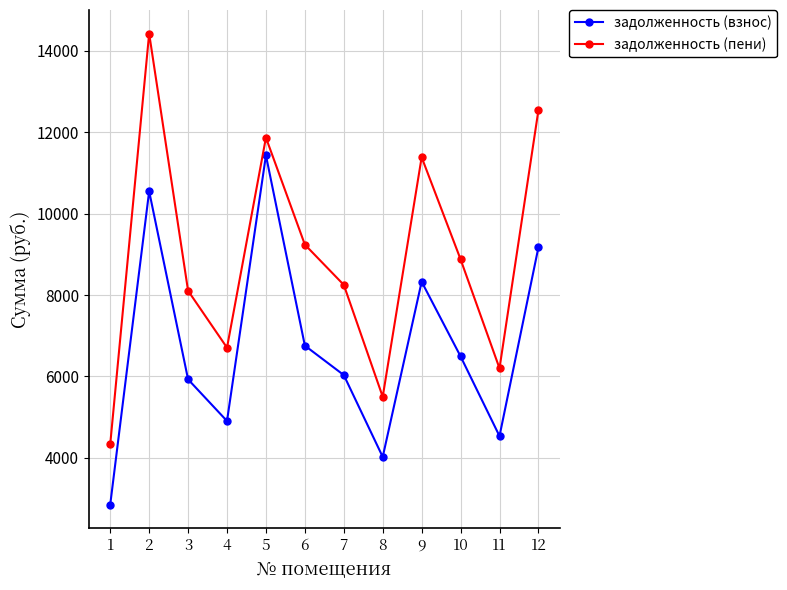

Is the value of задолженность (взнос) at 11 greater than the value of задолженность (пени) at 6?

No